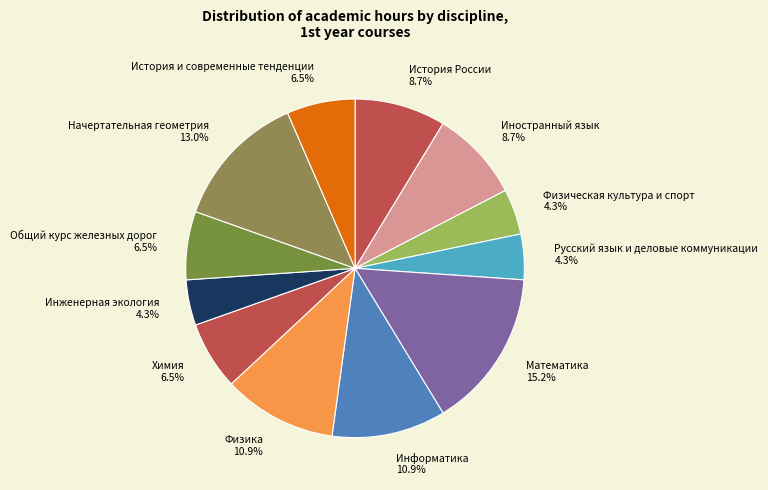

To the nearest percent, what is the difference between the largest and smallest slice percentages?

11%